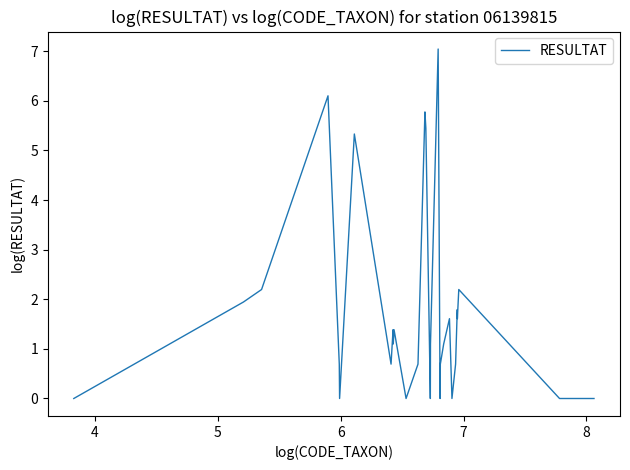

What is the maximum value shown in the chart?

7.0